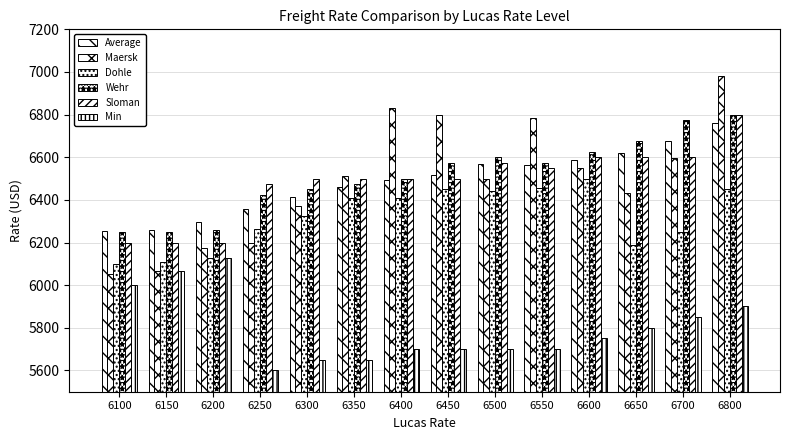

What is the maximum value shown in the chart?

6983